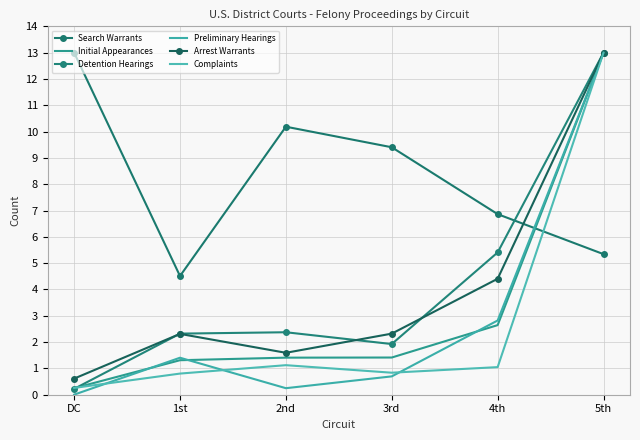

Which series has the widest spread of values?

Preliminary Hearings